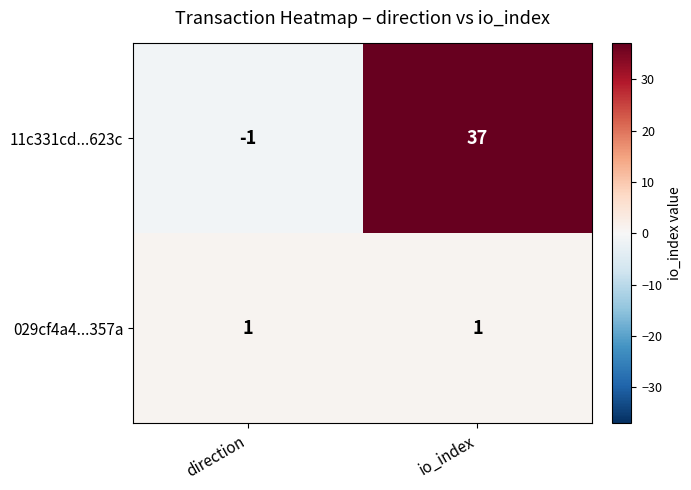

Count the number of categories in the chart.

2